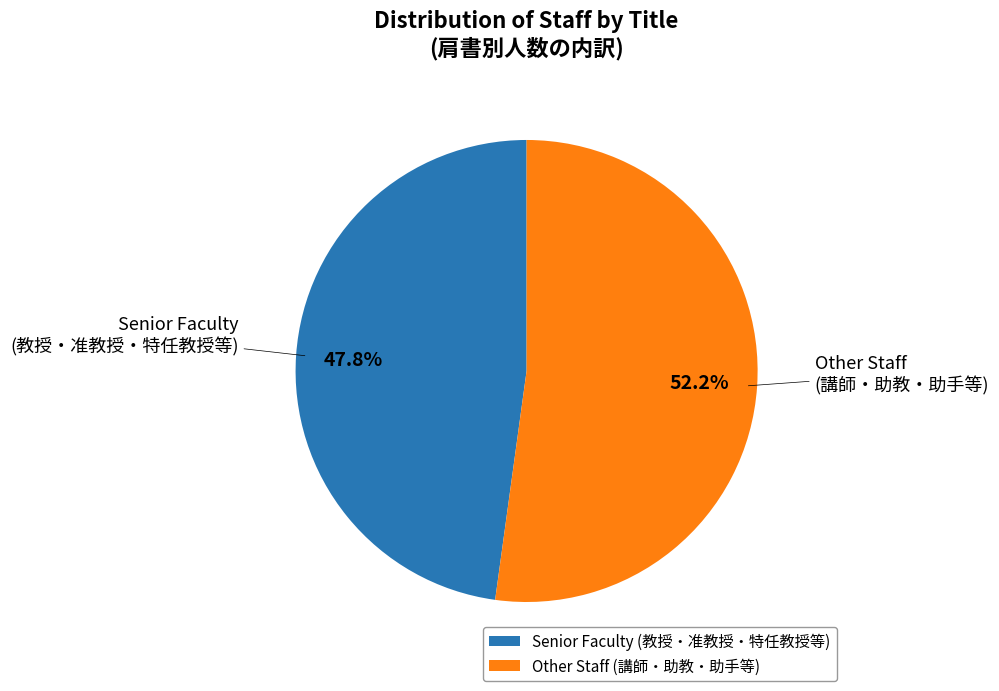

Which has a higher value, Other Staff (講師・助教・助手等) or Senior Faculty (教授・准教授・特任教授等)?

Other Staff (講師・助教・助手等)